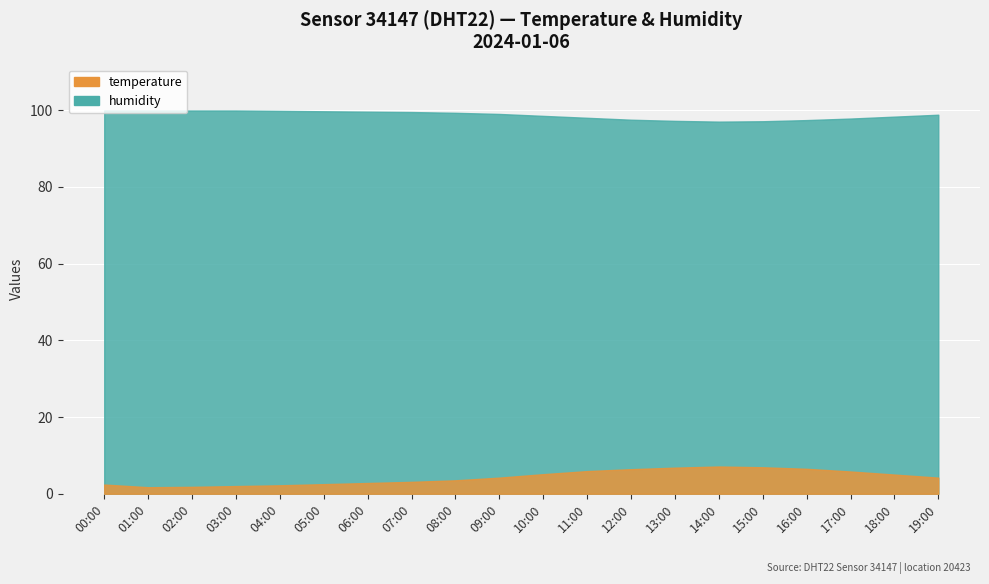

List the series in order of their peak value, lowest first.

temperature, humidity